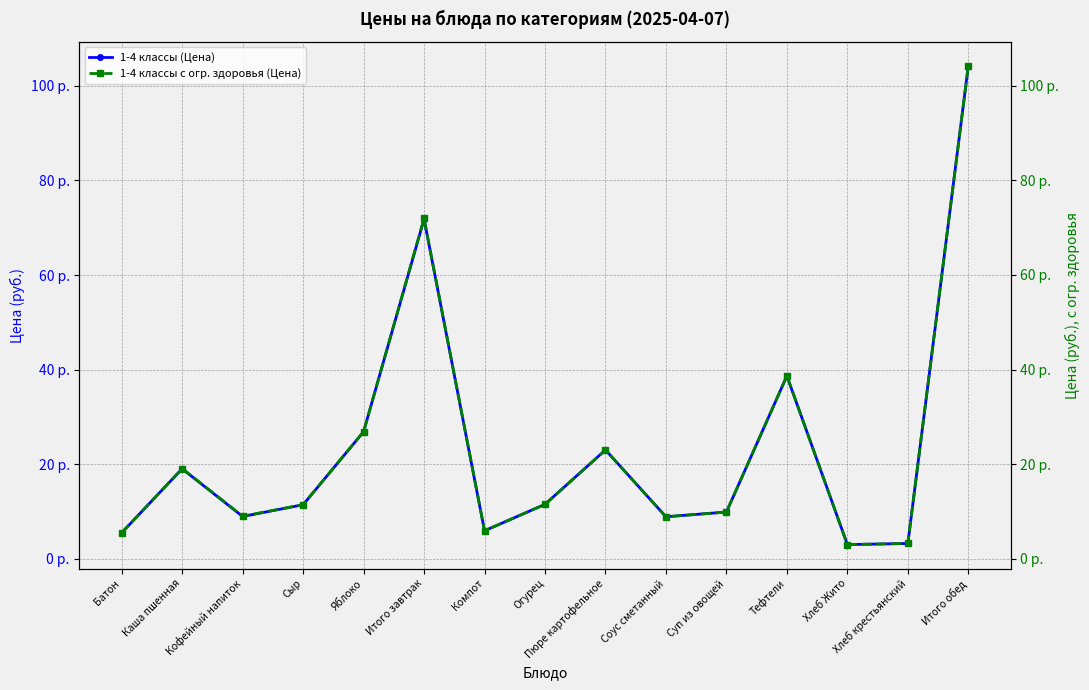

True or false: 1-4 классы с огр. здоровья (Цена) has a value of 8.6 at Яблоко.

False